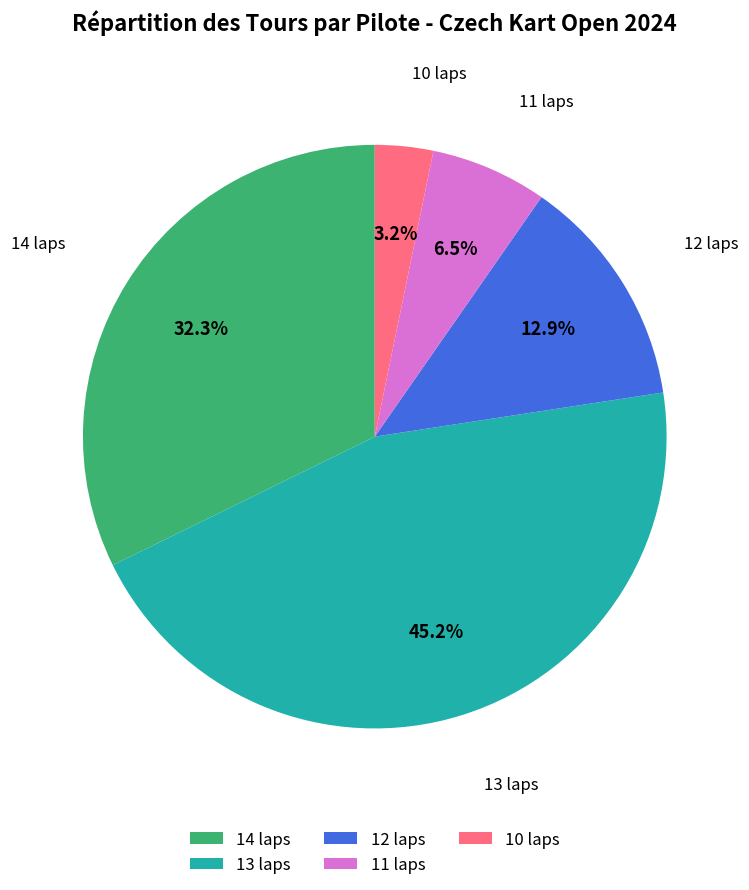

What is the smallest slice in the pie chart?

10 laps